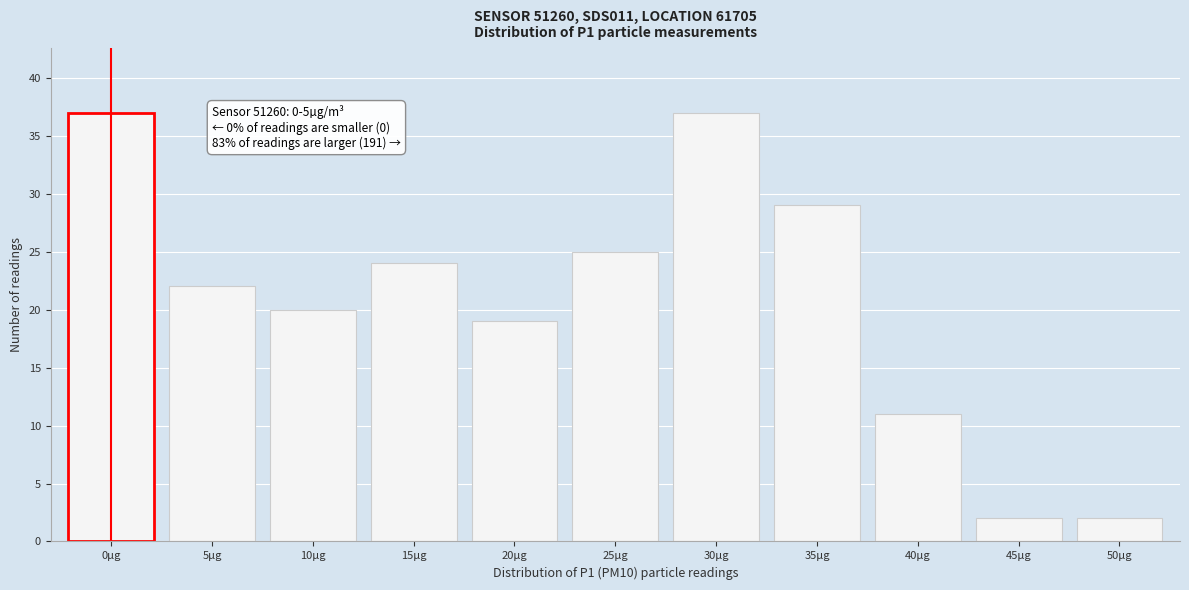

Reading left to right, list all the values displayed in this chart.

0µg=37	5µg=22	10µg=20	15µg=24	20µg=19	25µg=25	30µg=37	35µg=29	40µg=11	45µg=2	50µg=2